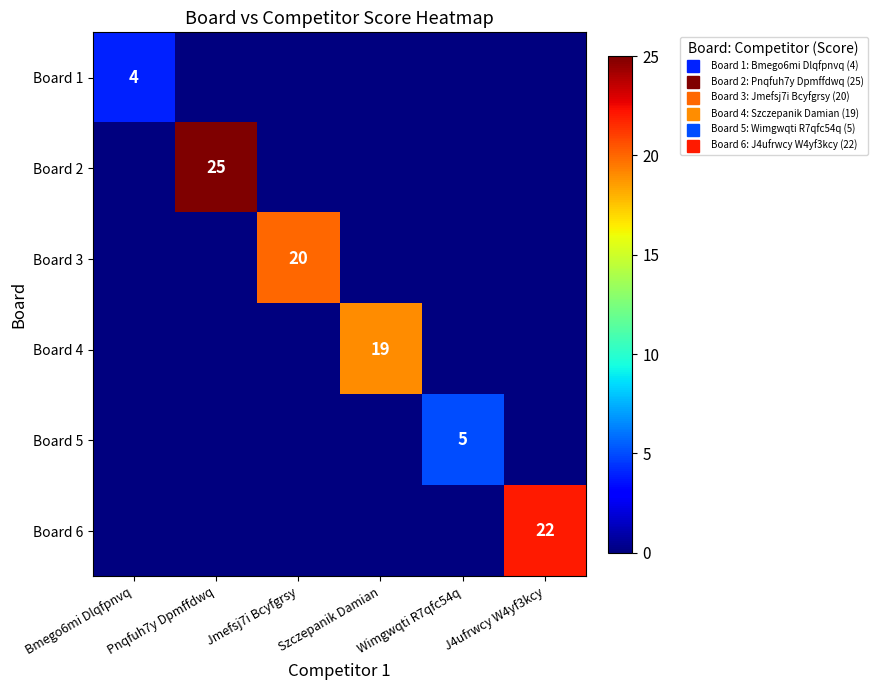

Rank the categories by Board 5 value from lowest to highest.

Bmego6mi Dlqfpnvq, Pnqfuh7y Dpmffdwq, Jmefsj7i Bcyfgrsy, Szczepanik Damian, J4ufrwcy W4yf3kcy, Wimgwqti R7qfc54q